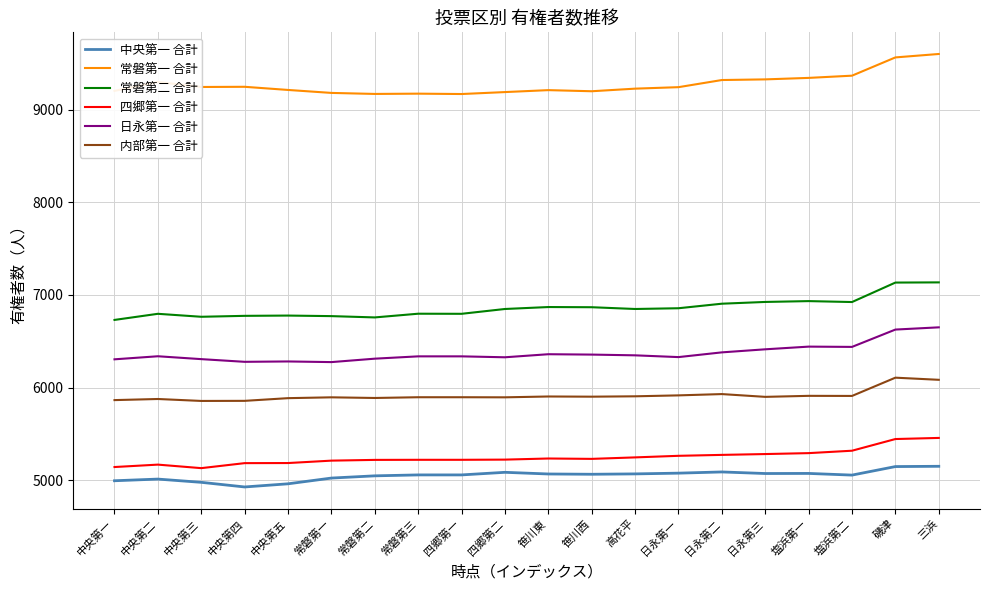

True or false: 四郷第一 合計 has a value of 5293 at 塩浜第一.

True